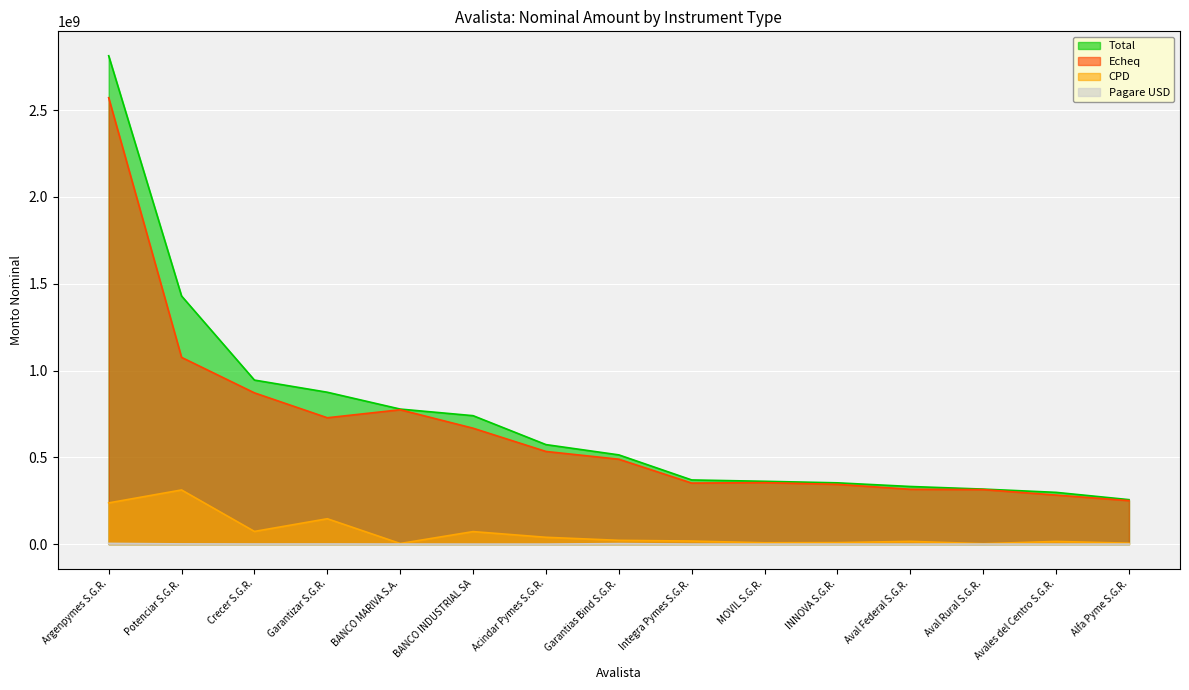

Between Potenciar S.G.R. and MOVIL S.G.R., which series saw the biggest shift?

Total